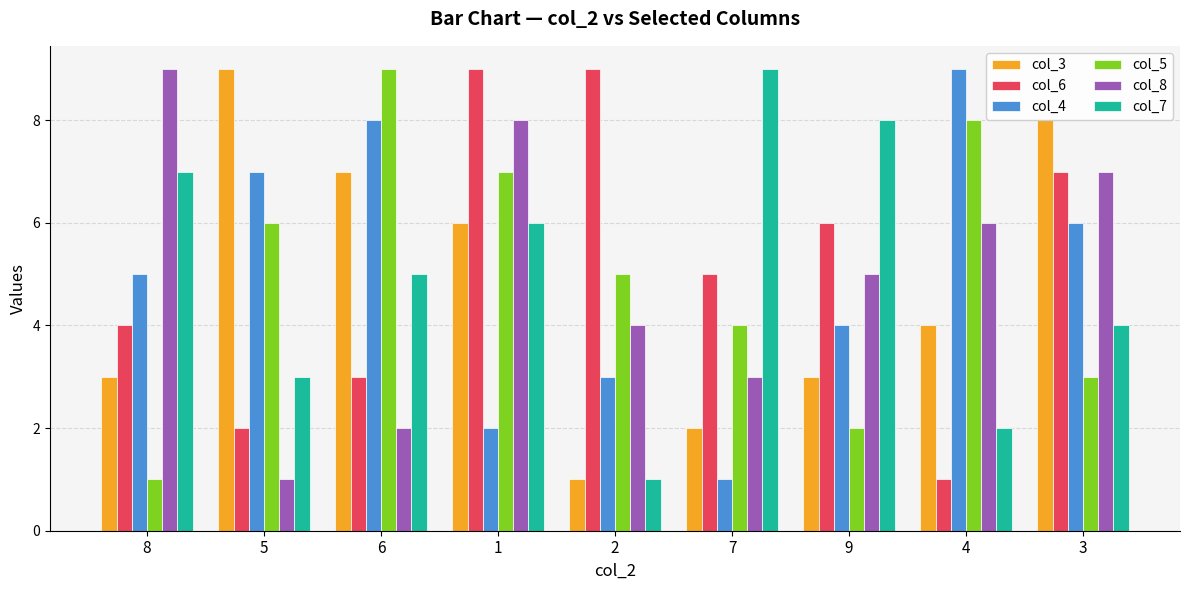

Is the value of col_8 at 7 greater than the value of col_5 at 7?

No